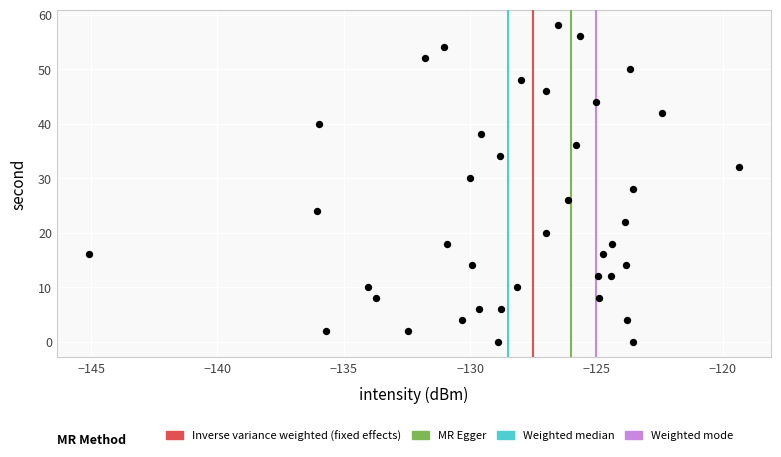

What is the range of Y values (max minus min)?

58